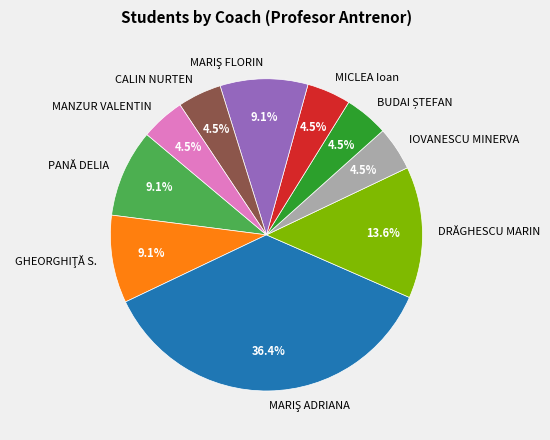

Count the number of slices in the pie.

10